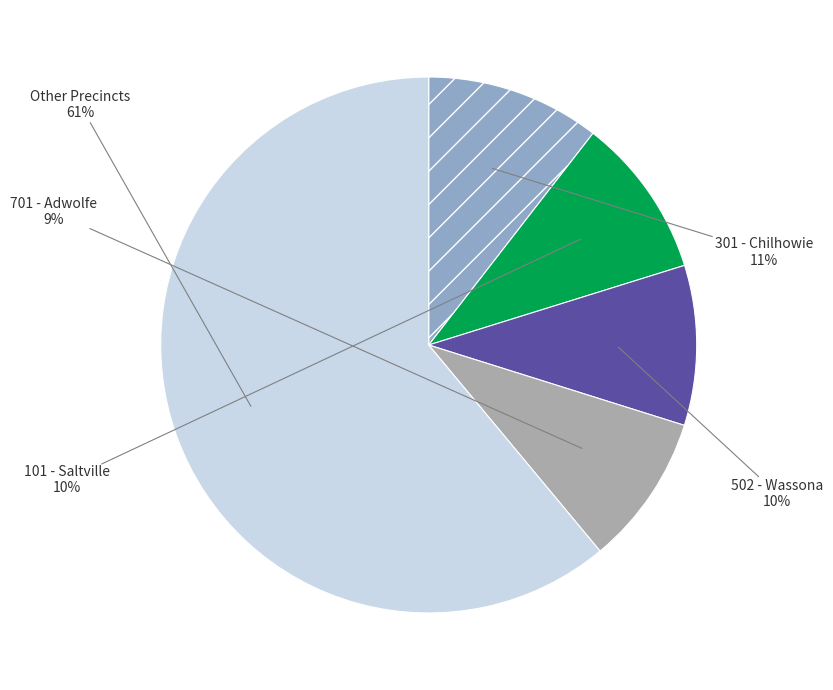

To the nearest percent, what is the average slice percentage?

20%